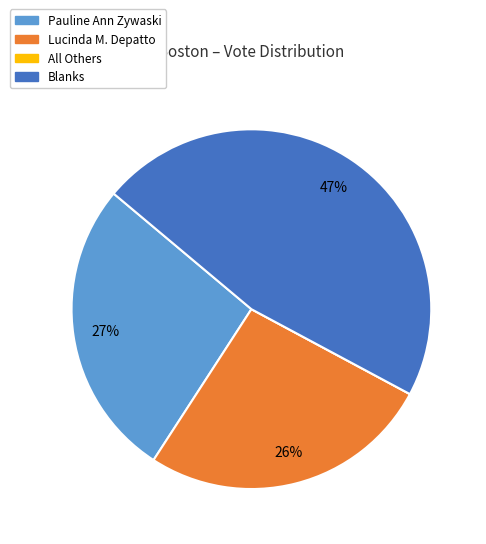

Is it true that Pauline Ann Zywaski is 27% of the pie?

True